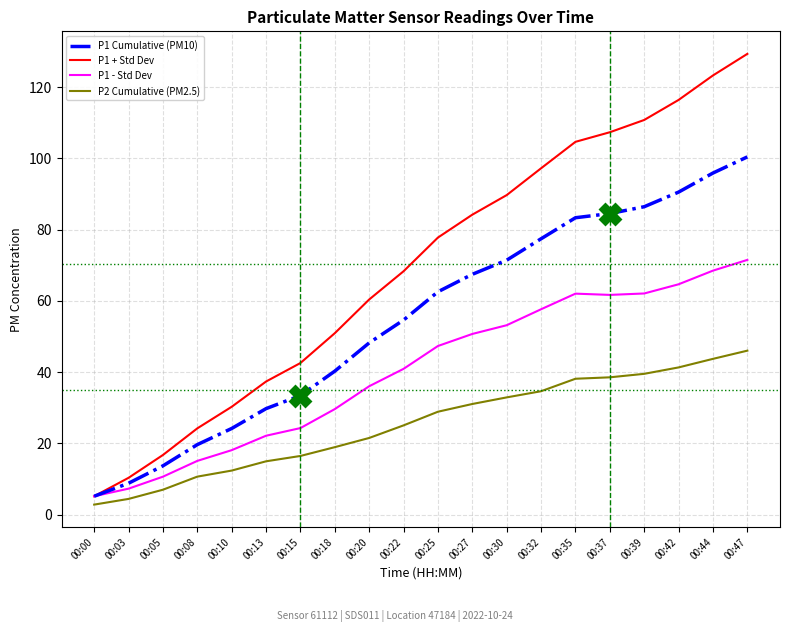

True or false: P1 - Std Dev has more than 1 points higher than both neighbors.

False